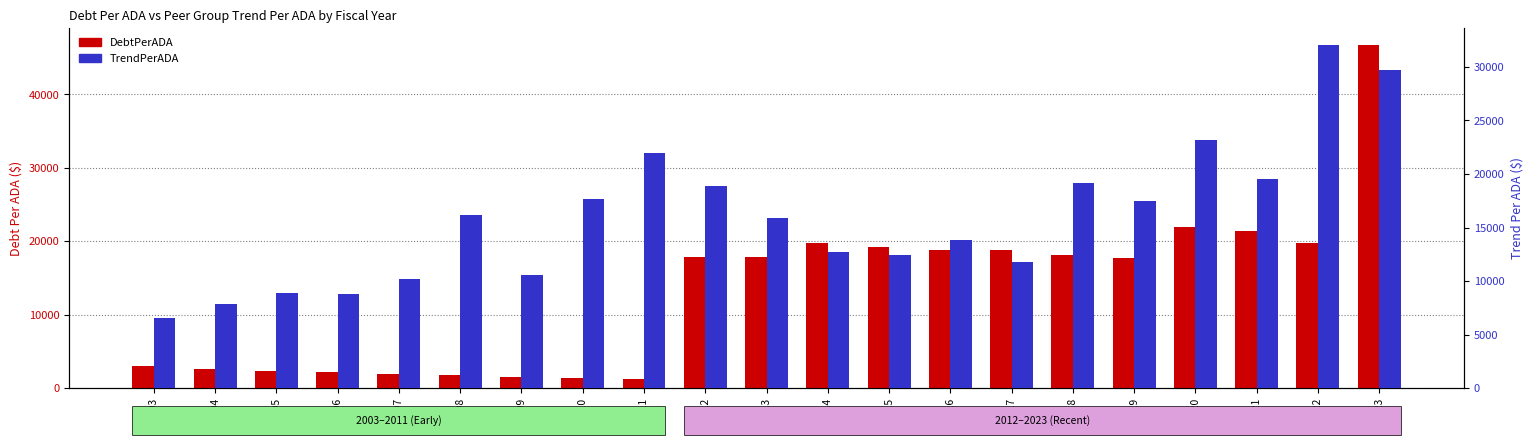

Is the value of TrendPerADA at 2017 greater than the value of DebtPerADA at 2013?

No